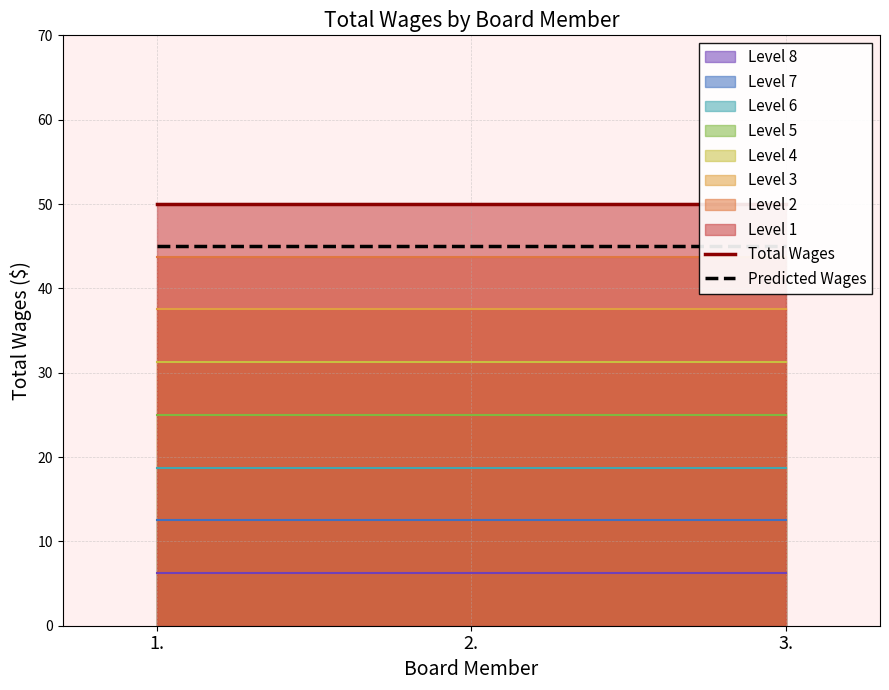

What is the approximate value of Total Wages at 1.?

50